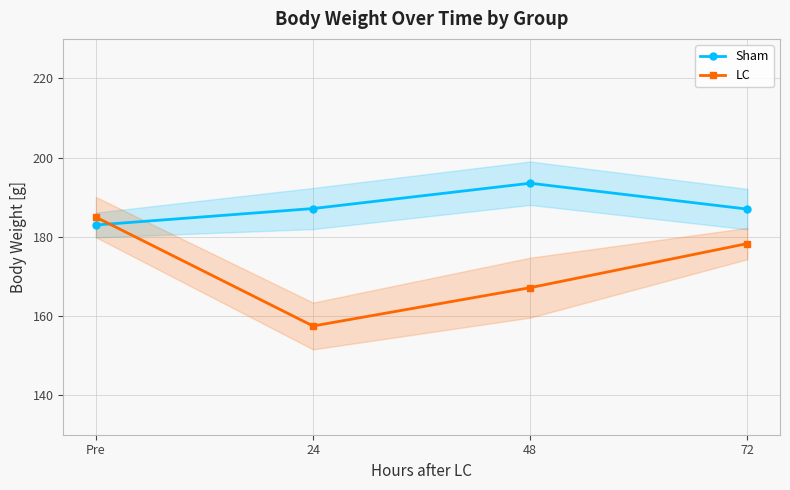

What position from the left is 48?

3